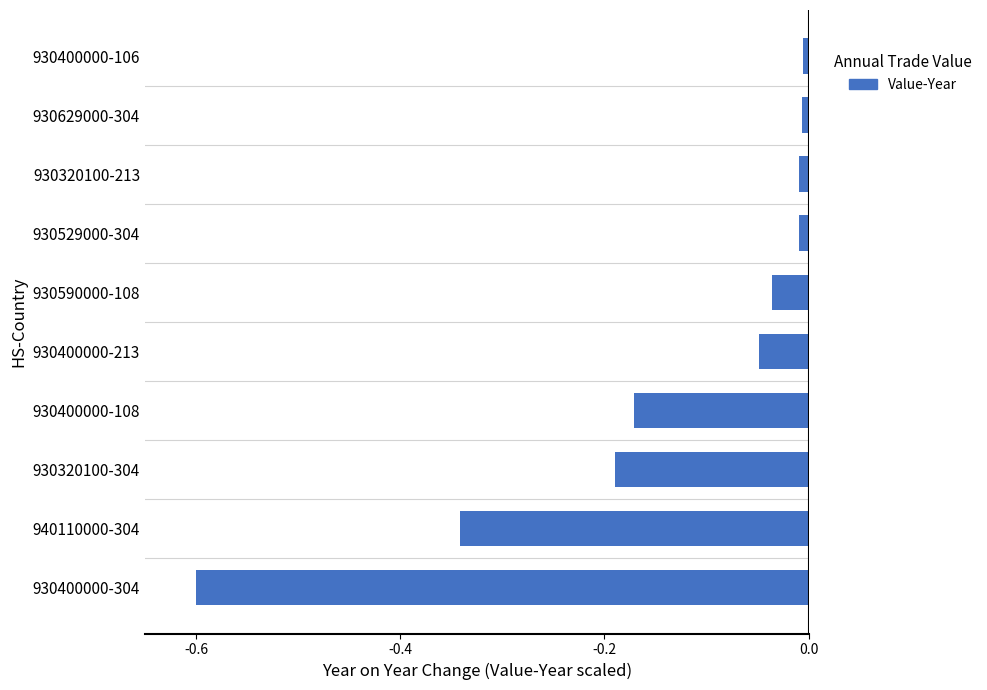

What is the sum of all values?

-1.4